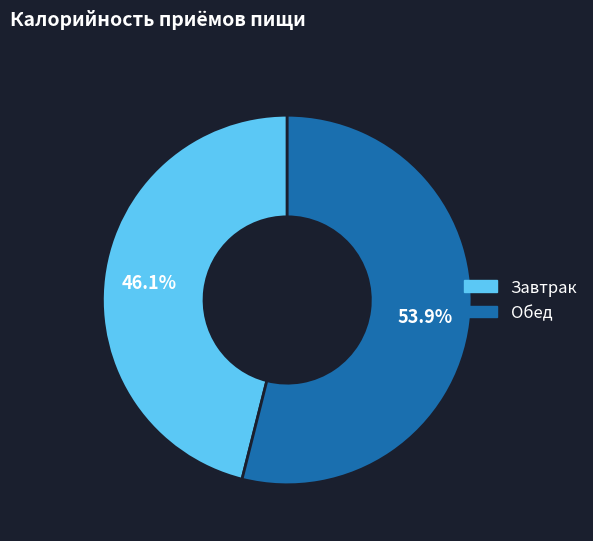

What percentage is NOT represented by Завтрак?

53.9%